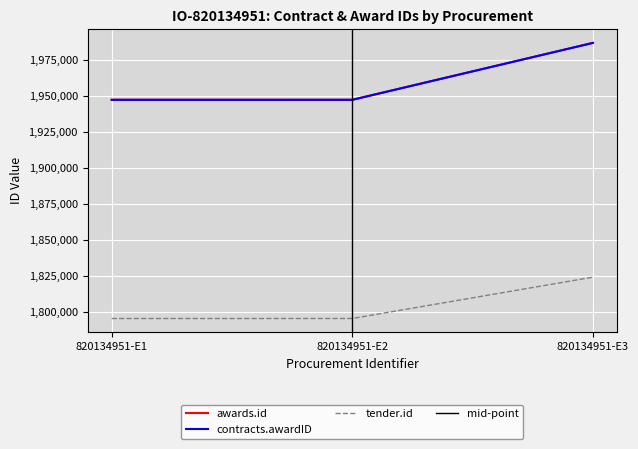

Which series has the largest range (max minus min)?

awards.id